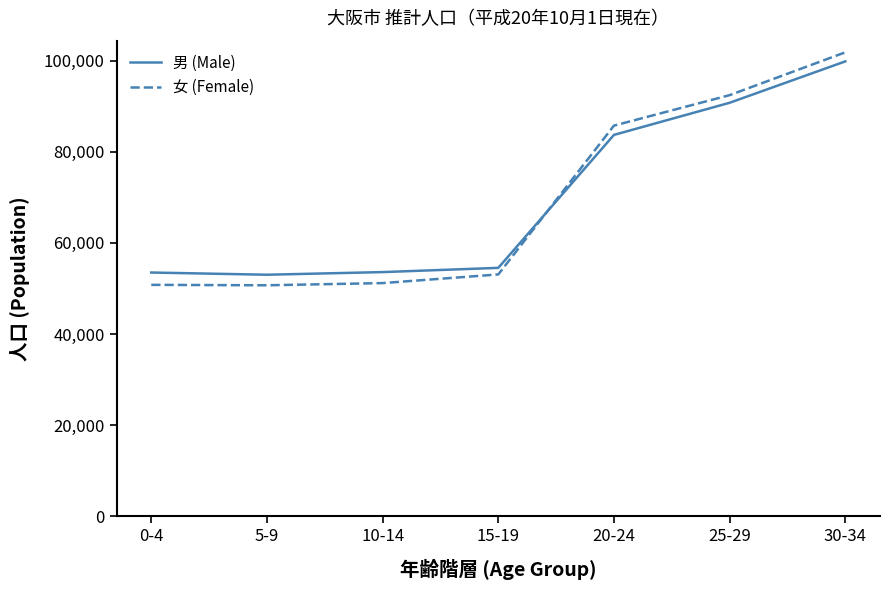

In 男 (Male), how many points are lower than both neighbors (excluding endpoints)?

1